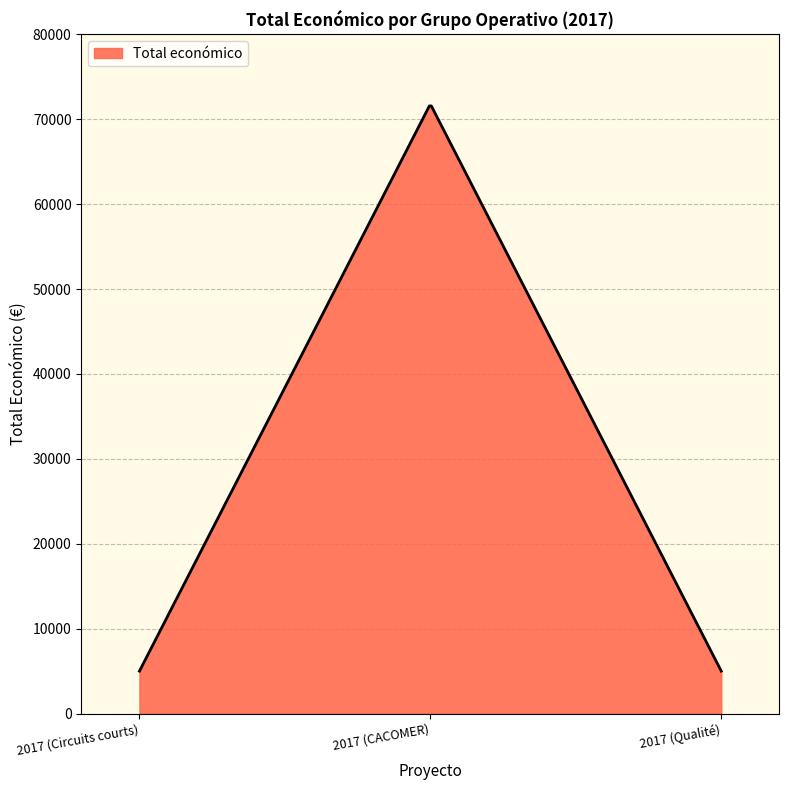

What is the difference between the maximum and minimum values?

66576.6